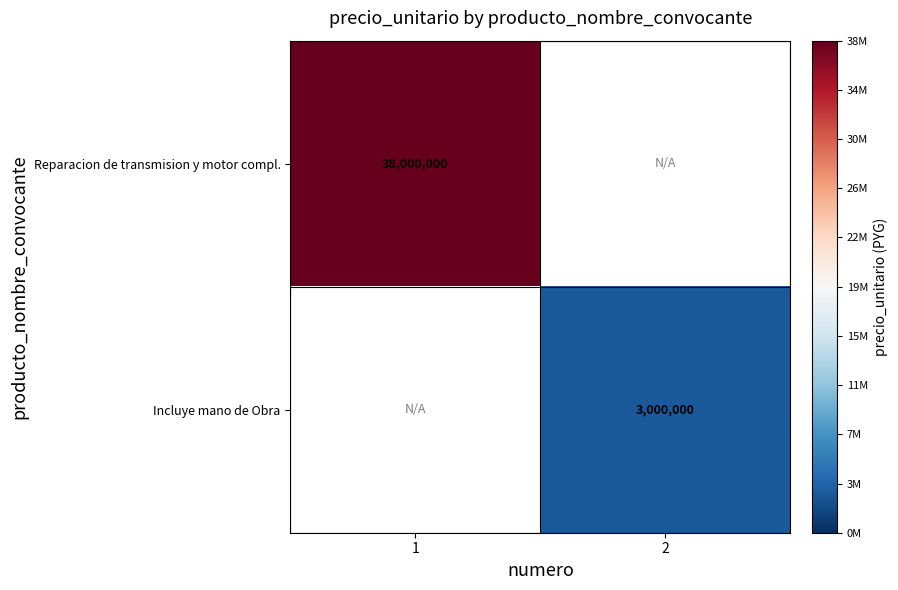

The value of Incluye mano de Obra at 2 is 3000000. True or false?

True